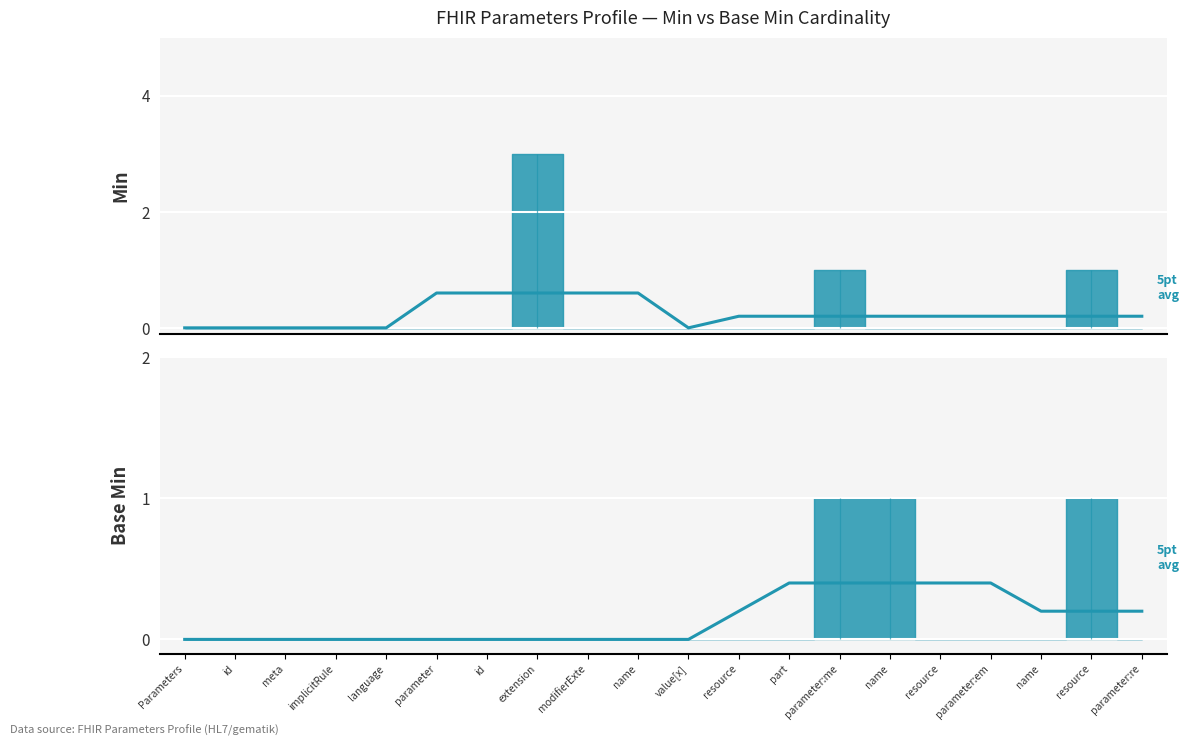

Between parameter:em and name, which is larger?

parameter:em